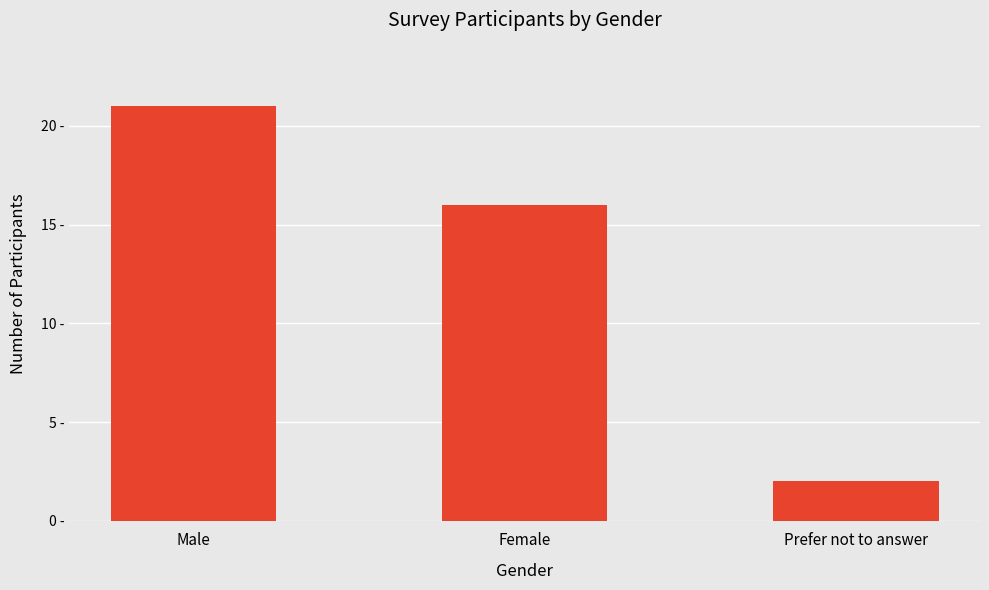

Read the value at Female, to the nearest 5.

15